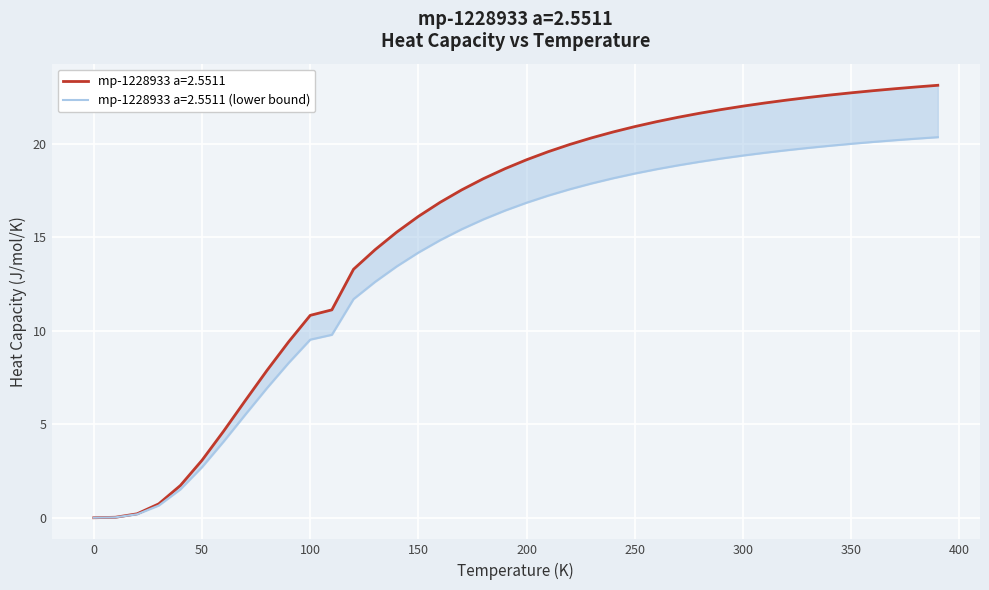

What is the sum of all values?

619.0